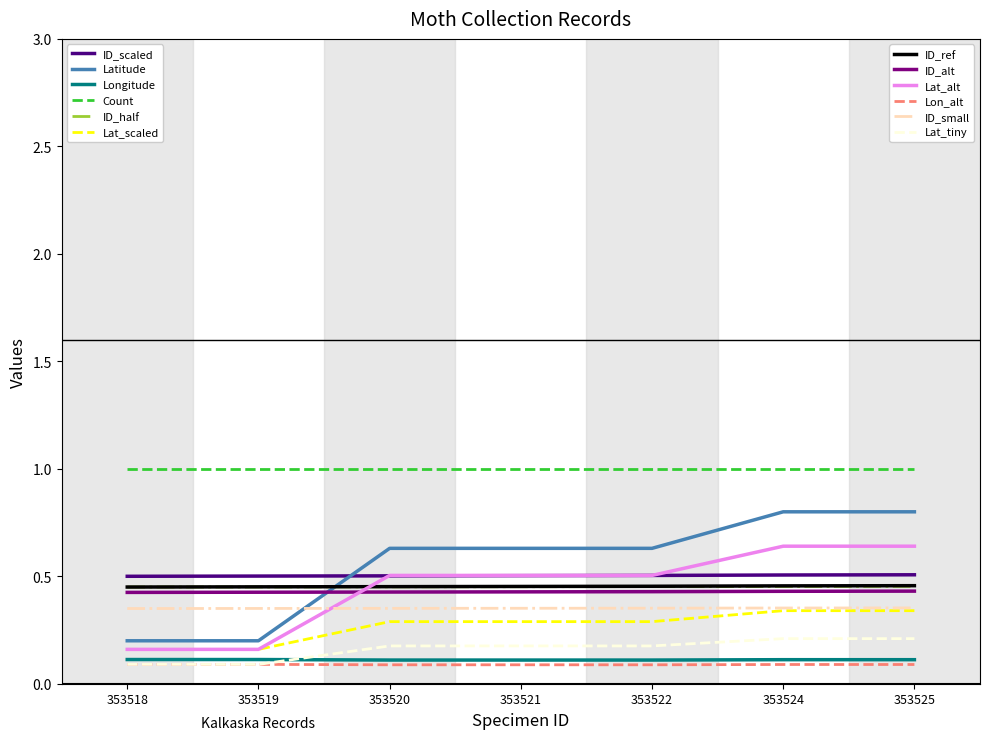

What is the total value across all series at 353518?

4.0